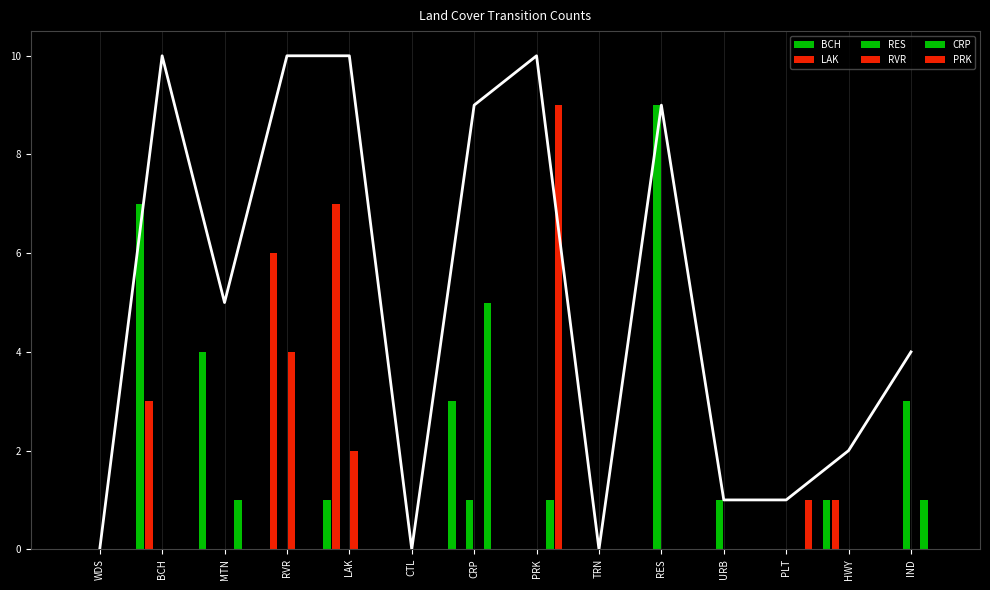

Rank the categories by PRK value from lowest to highest.

WDS, BCH, MTN, RVR, LAK, CTL, CRP, TRN, RES, URB, HWY, IND, PLT, PRK